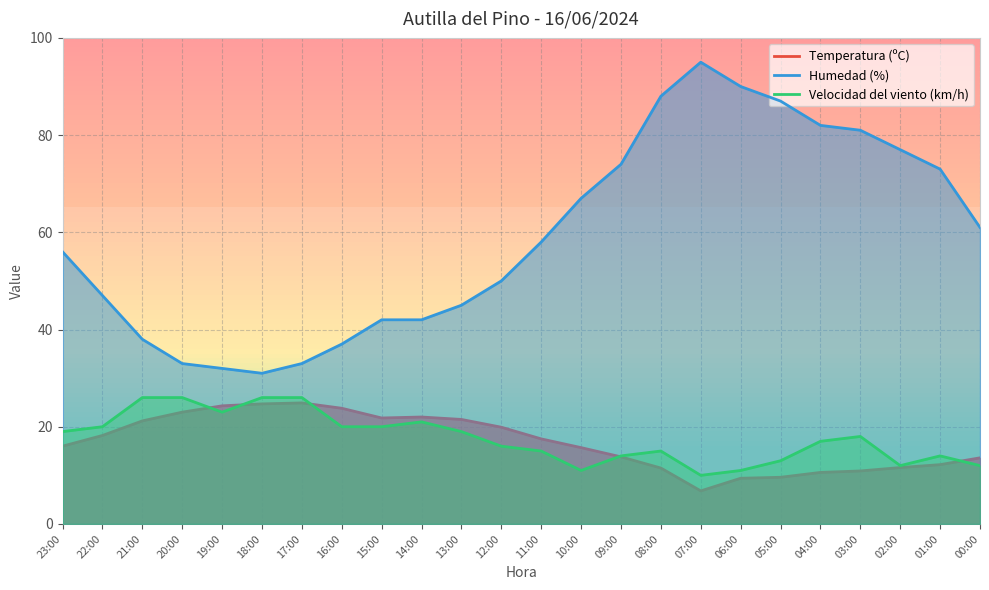

What position from the left is 16:00?

8